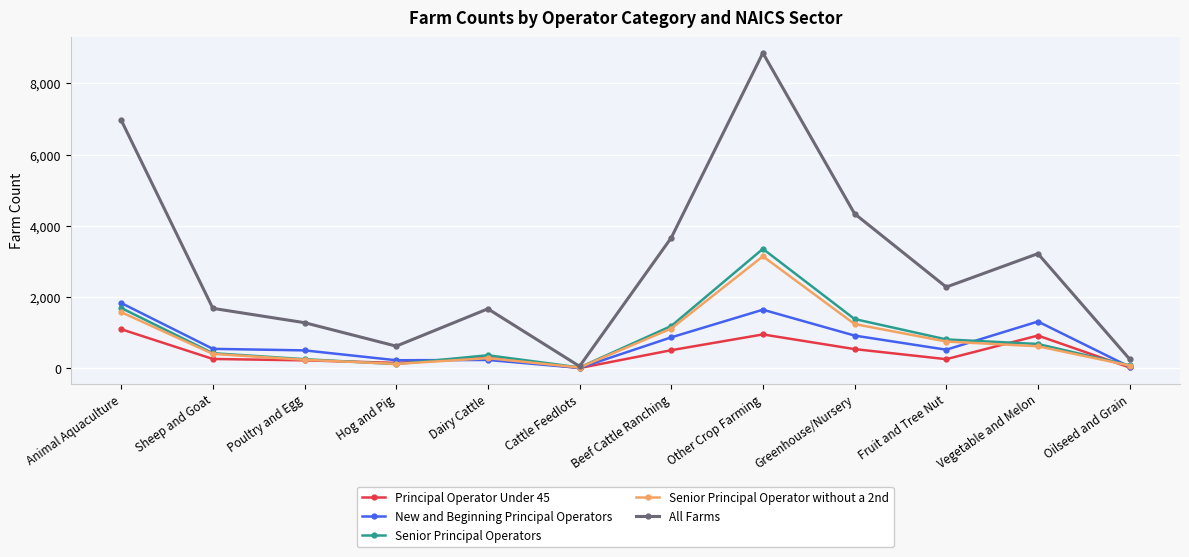

In All Farms, how many points are higher than both neighbors (excluding endpoints)?

3